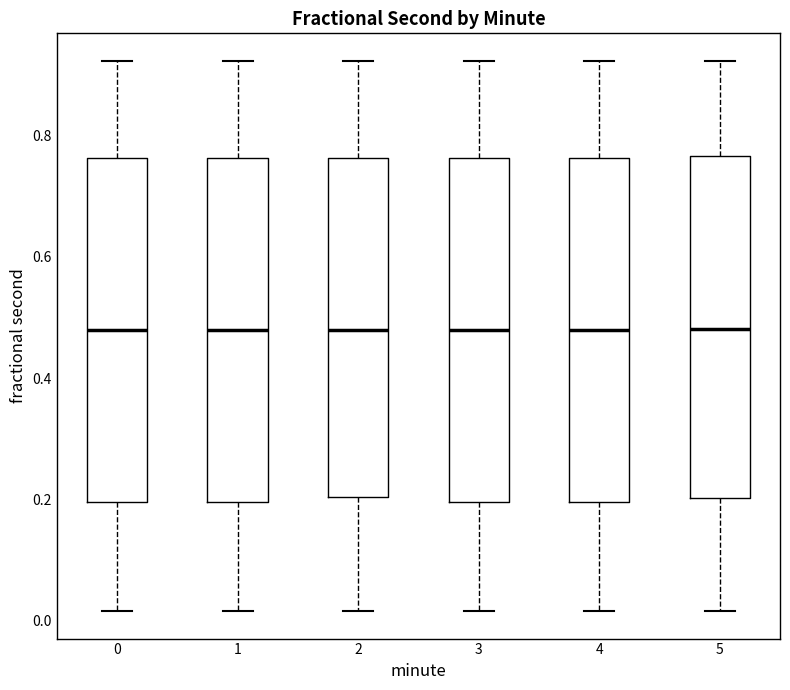

Where does the median line of the box at x = 5 sit on the y-axis? The values are not printed on the chart, so give them approximately, as read against the axis.

0.48